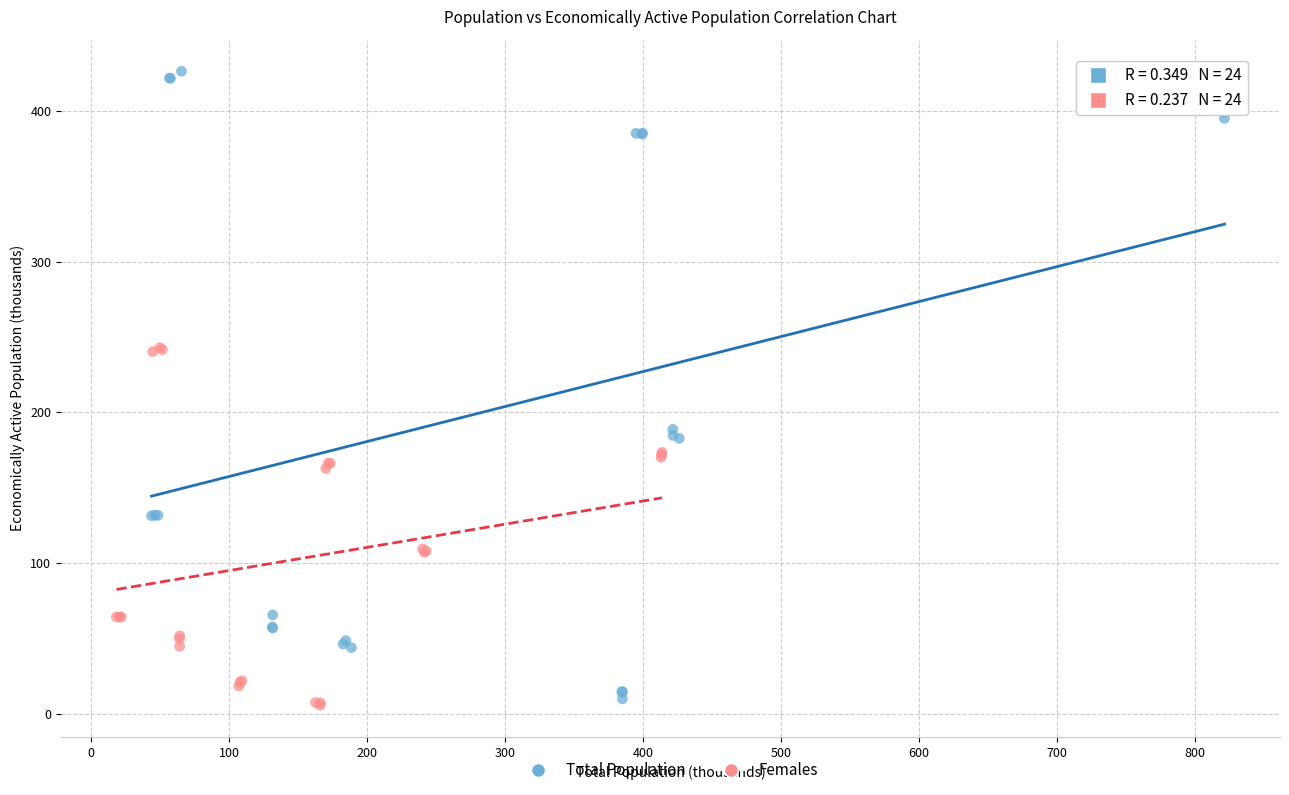

Which series has the widest spread of Y values?

Total Population